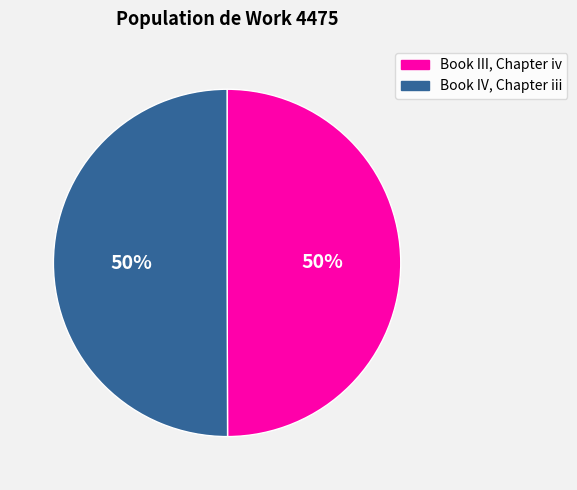

True or false: Book IV, Chapter iii accounts for 62% of the total.

False